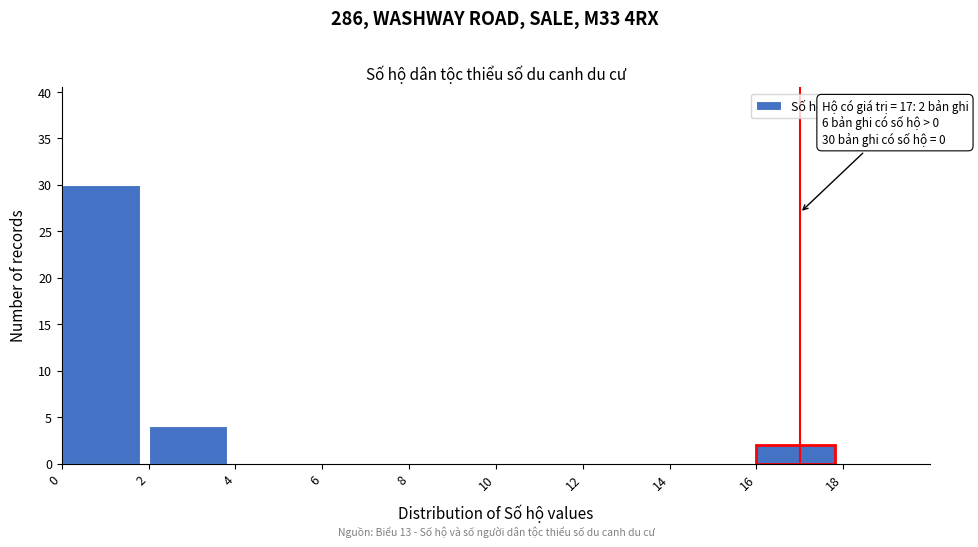

Over which range of the x-axis is the bar tallest?

0 to 2